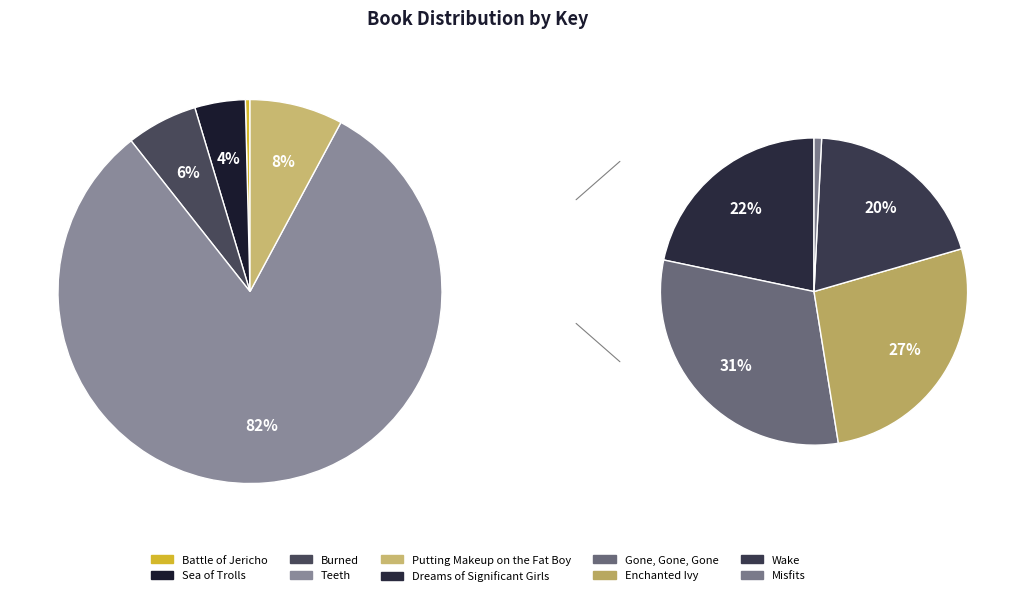

Rank the categories by value from lowest to highest.

Misfits, Battle of Jericho, Sea of Trolls, Burned, Putting Makeup on the Fat Boy, Wake, Dreams of Significant Girls, Enchanted Ivy, Gone, Gone, Gone, Teeth